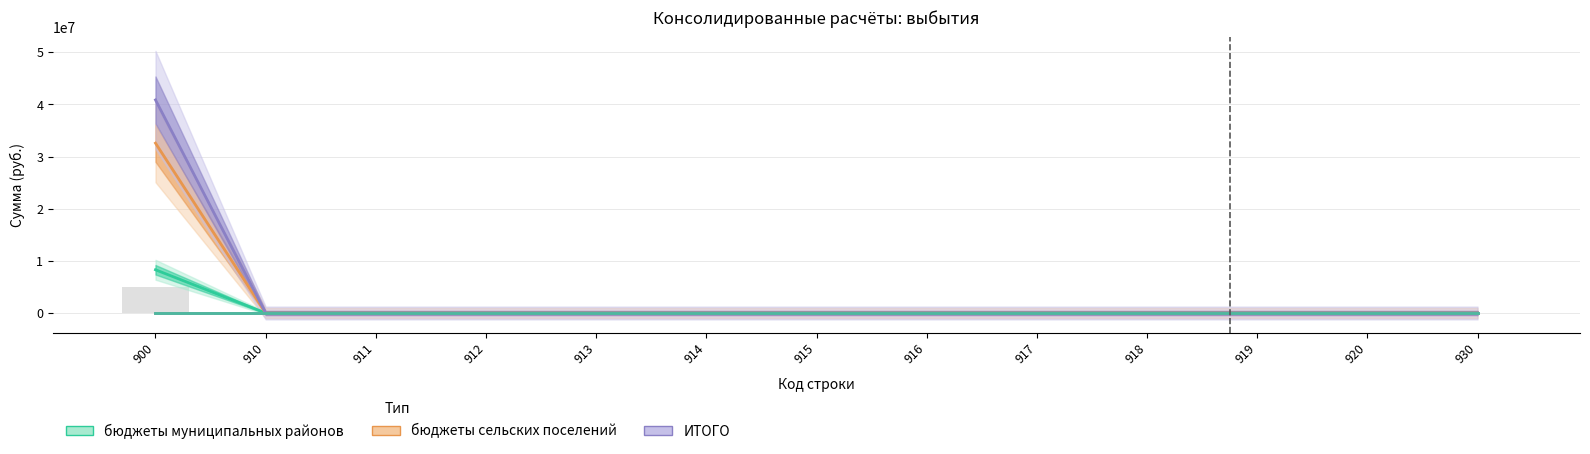

Reading right to left, transcribe all the data shown in this chart.

бюджеты муниципальных районов: 0.0	0.0	0.0	0.0	0.0	0.0	0.0	0.0	0.0	0.0	0.0	0.0	8290836.1
бюджеты сельских поселений: 0.0	0.0	0.0	0.0	0.0	0.0	0.0	0.0	0.0	0.0	0.0	0.0	32579908.1
ИТОГО: 0.0	0.0	0.0	0.0	0.0	0.0	0.0	0.0	0.0	0.0	0.0	0.0	40870744.3
бюджеты городских округов: 0.0	0.0	0.0	0.0	0.0	0.0	0.0	0.0	0.0	0.0	0.0	0.0	0.0
бюджет субъекта РФ: 0.0	0.0	0.0	0.0	0.0	0.0	0.0	0.0	0.0	0.0	0.0	0.0	0.0